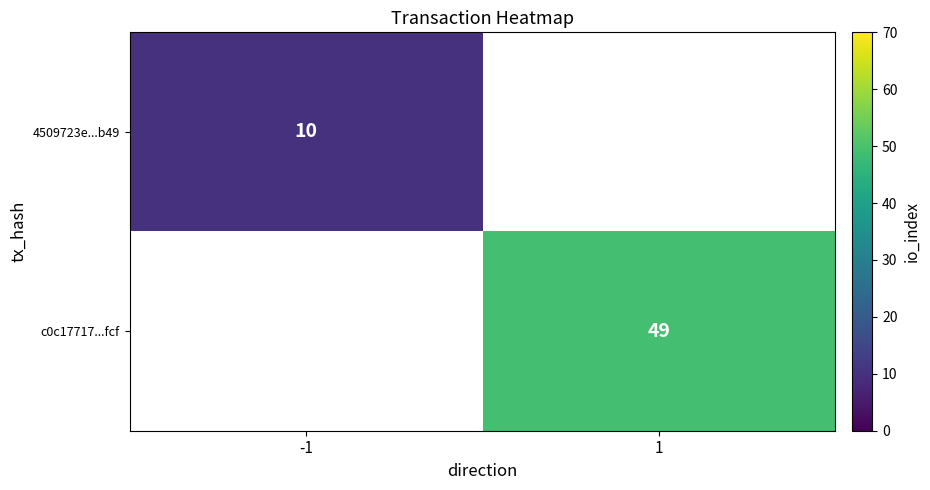

True or false: c0c17717...fcf has a value of 49 at 1.

True